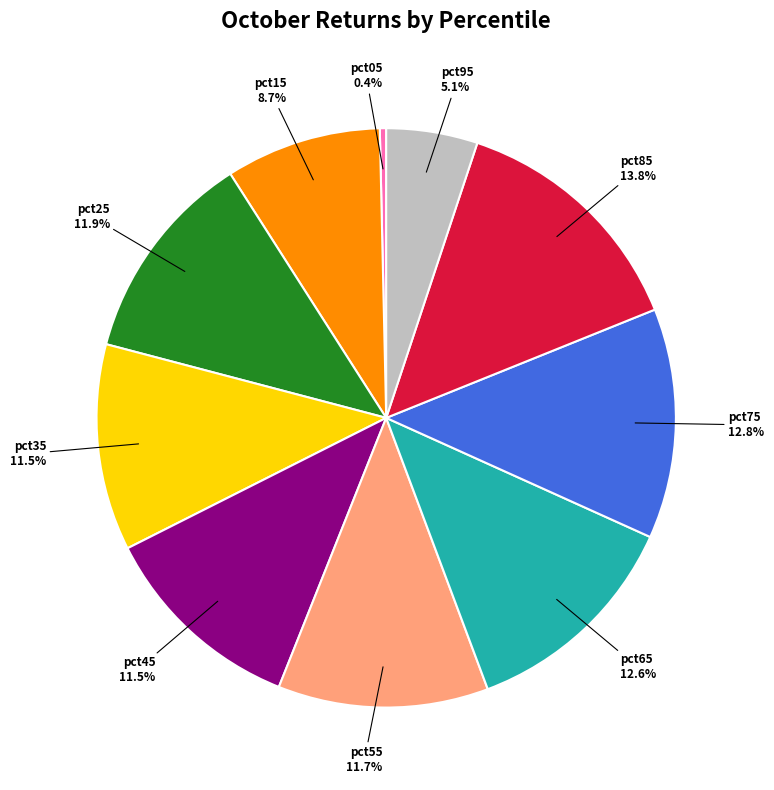

Between pct25 and pct65, which is larger?

pct65